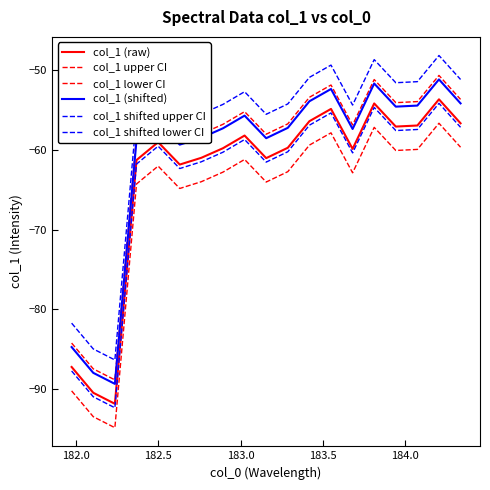

What is the minimum value shown in the chart?

-94.9